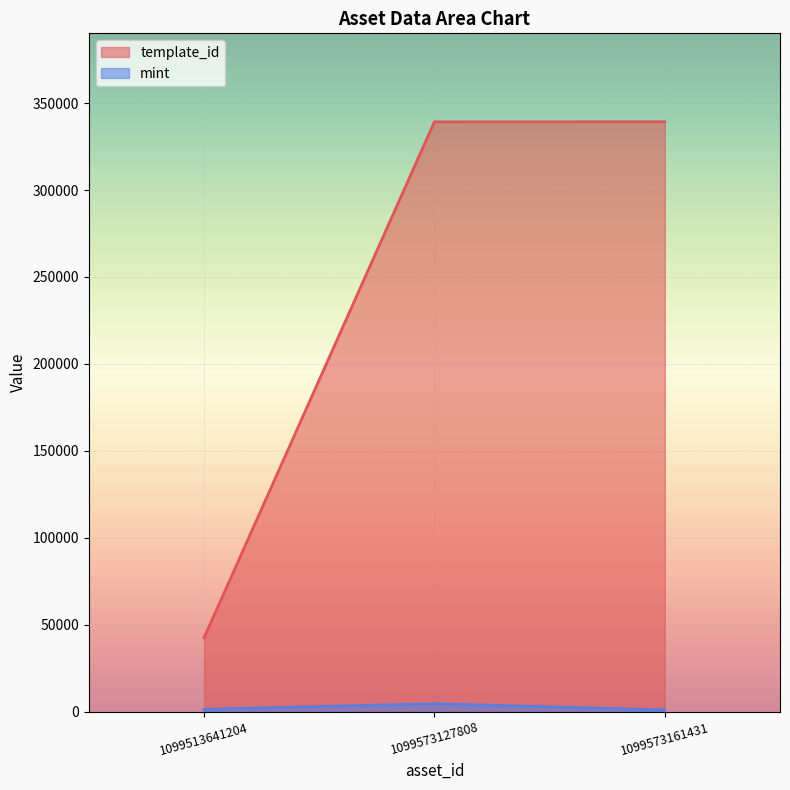

What is the sum of all template_id values?

720896